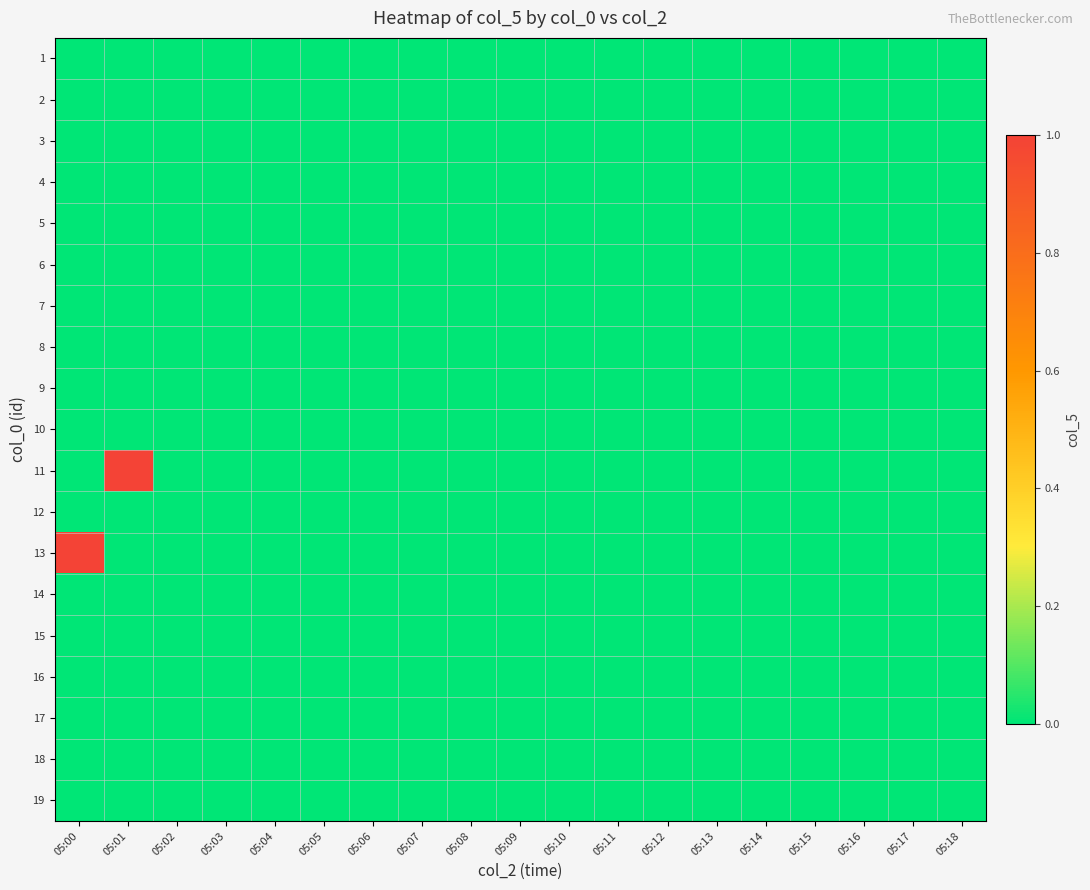

Rank the series by their maximum value, from highest to lowest.

11, 13, 1, 2, 3, 4, 5, 6, 7, 8, 9, 10, 12, 14, 15, 16, 17, 18, 19